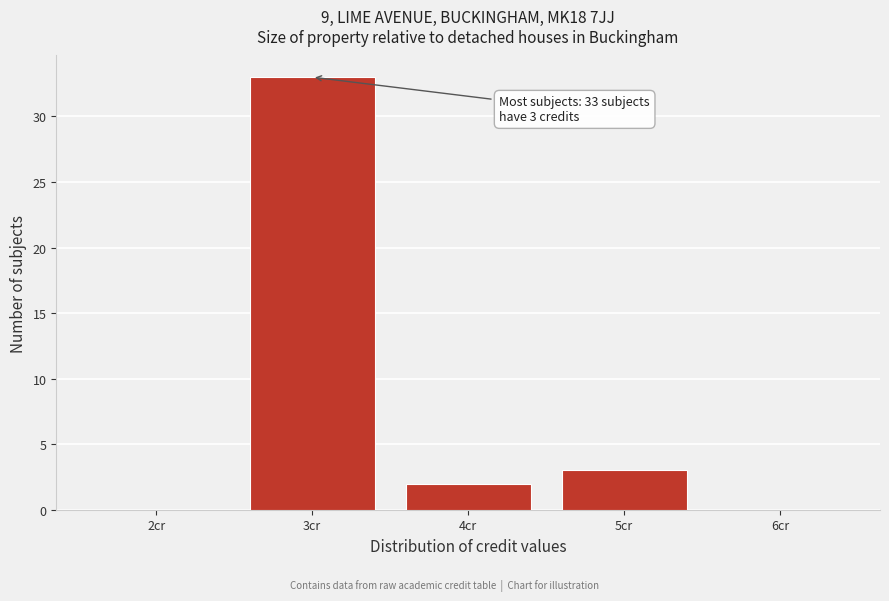

Reading left to right, transcribe all the data shown in this chart.

2cr=0	3cr=33	4cr=2	5cr=3	6cr=0